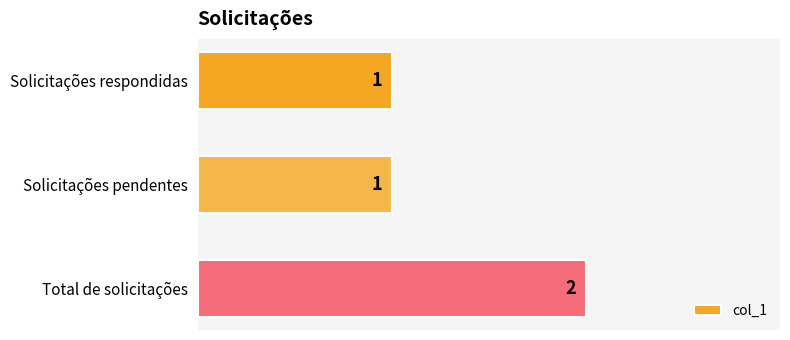

What is the label of the 2nd bar from the bottom?

Solicitações pendentes